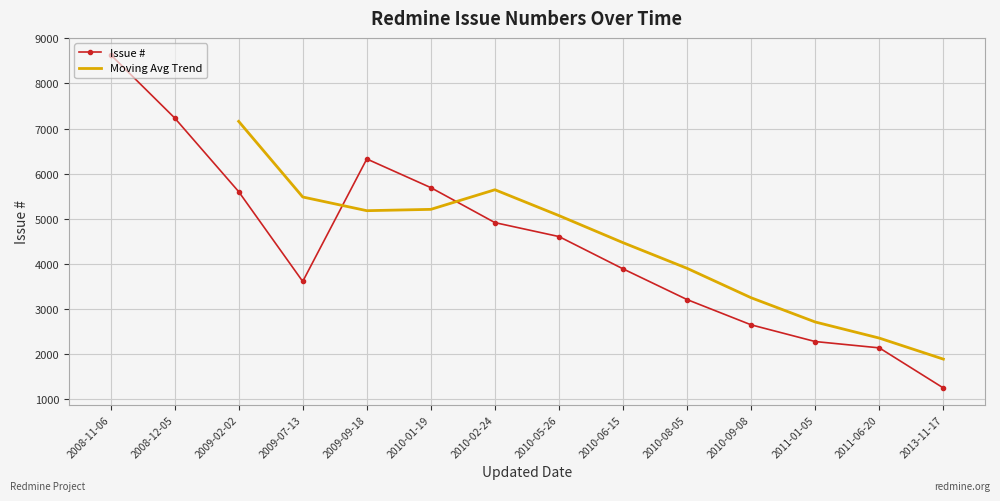

Reading left to right, extract all data points from this chart.

8639	7235	5601	3610	6325	5689	4914	4605	3889	3208	2648	2278	2138	1249